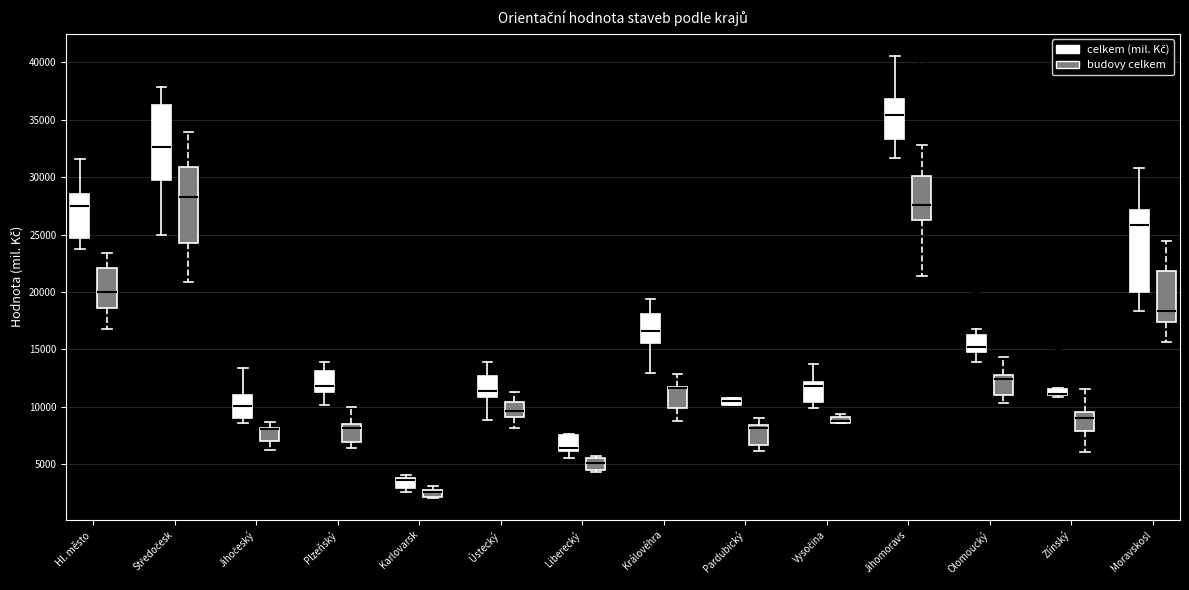

Where is the upper edge of the box for Karlovarsk (celkem (mil. Kč)) on the y-axis? The values are not printed on the chart, so give them approximately, as read against the axis.

4000